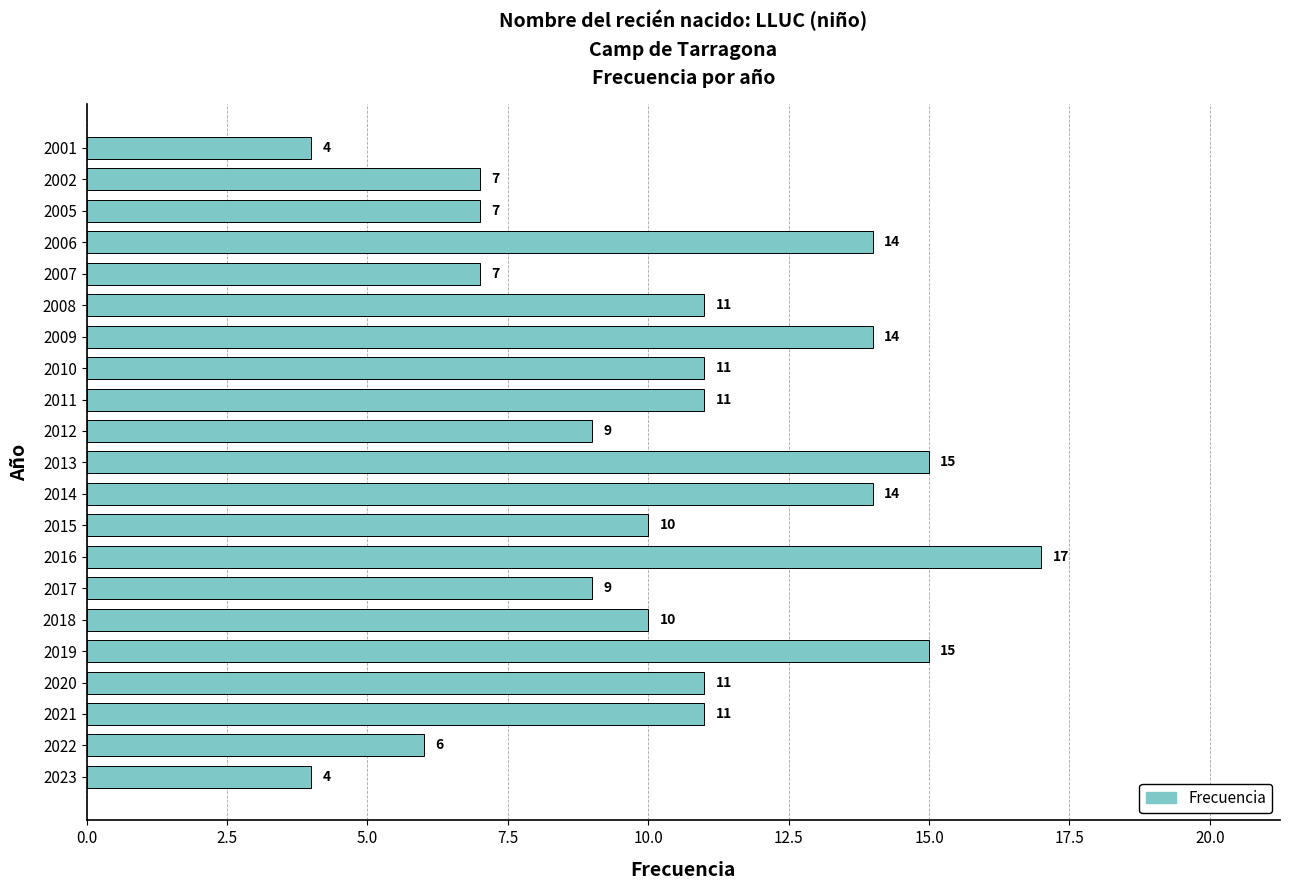

The chart shows a value of 17 at 2021. True or false?

False